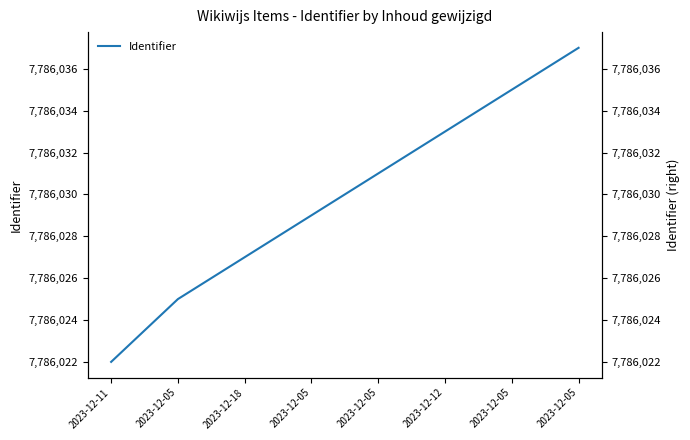

Rank the categories by value from lowest to highest.

2023-12-11, 2023-12-05, 2023-12-18, 2023-12-05, 2023-12-05, 2023-12-12, 2023-12-05, 2023-12-05